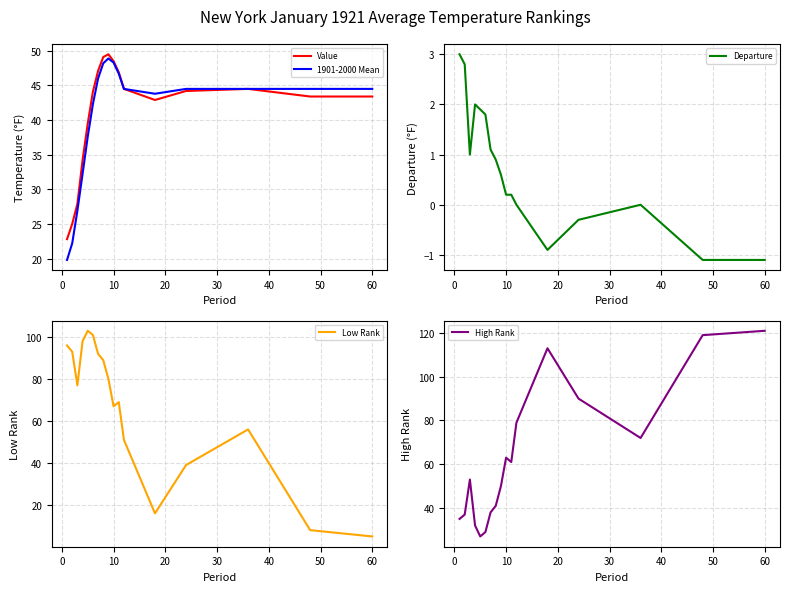

How many lines are shown in the chart?

5